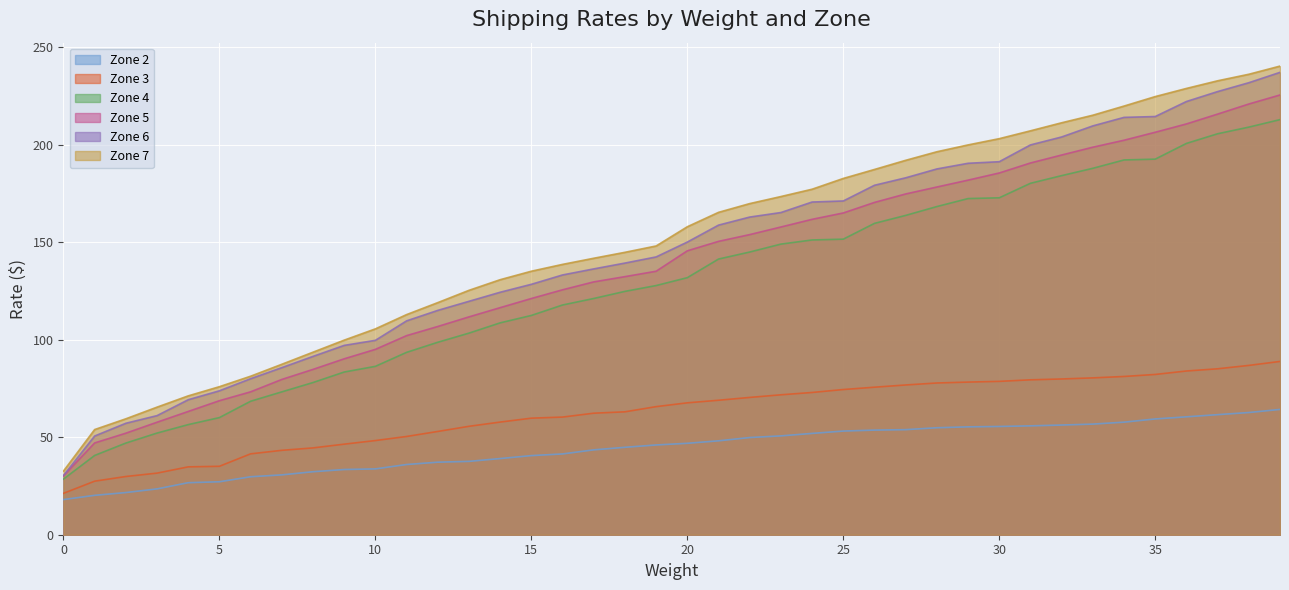

Reading left to right, what are all the values shown in this chart?

Zone 2: 18.0	20.2	21.6	23.5	26.7	27.1	29.7	30.7	32.3	33.4	33.7	36.0	37.2	37.6	39.0	40.6	41.4	43.5	44.8	46.0	46.9	48.1	49.8	50.7	51.9	53.1	53.6	53.9	54.8	55.3	55.5	55.8	56.2	56.7	57.7	59.3	60.4	61.5	62.6	64.2
Zone 3: 21.2	27.5	29.8	31.6	34.8	35.1	41.5	43.3	44.5	46.4	48.3	50.4	52.9	55.6	57.8	59.8	60.3	62.3	63.0	65.7	67.6	68.9	70.4	71.7	72.9	74.4	75.6	76.8	77.8	78.2	78.6	79.4	79.8	80.4	81.1	82.2	83.9	85.1	86.8	88.8
Zone 4: 28.5	40.6	47.0	52.1	56.4	60.0	68.4	73.2	78.0	83.4	86.3	93.5	98.7	103.3	108.6	112.4	117.8	121.1	124.8	127.7	131.8	141.3	144.9	149.0	151.1	151.5	159.6	163.7	168.2	172.3	172.7	180.2	184.1	187.8	192.1	192.5	200.6	205.6	209.0	212.8
Zone 5: 30.2	47.1	52.1	57.7	63.2	68.7	73.3	79.6	84.8	90.2	95.0	102.1	106.8	111.7	116.4	121.1	125.6	129.6	132.3	135.1	145.5	150.4	153.9	157.8	161.7	165.0	170.4	174.7	178.3	181.8	185.4	190.6	194.7	198.7	202.2	206.3	210.6	215.6	220.8	225.4
Zone 6: 30.3	50.6	57.1	61.1	69.2	73.8	80.0	85.7	91.4	97.1	99.7	109.6	115.0	119.7	124.3	128.4	133.2	136.3	139.3	142.4	150.0	158.7	162.8	165.2	170.6	171.1	179.2	183.0	187.5	190.4	191.2	199.8	203.9	209.6	214.0	214.4	222.1	227.2	231.7	237.0
Zone 7: 32.6	53.9	59.4	65.4	71.2	75.9	81.3	87.4	93.6	99.8	105.5	112.9	119.0	125.3	130.7	135.1	138.6	141.7	144.8	148.0	157.9	165.3	169.8	173.4	177.1	182.6	187.3	191.9	196.3	199.8	203.0	207.1	211.2	215.1	219.8	224.6	228.8	232.7	236.1	240.2